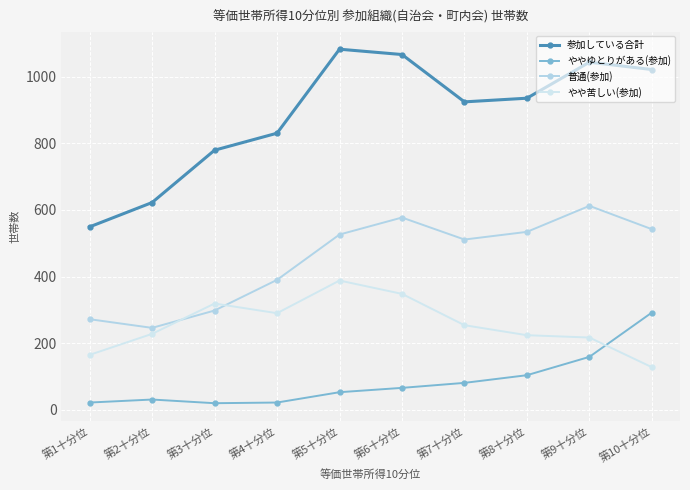

How many data points does each series have?

10